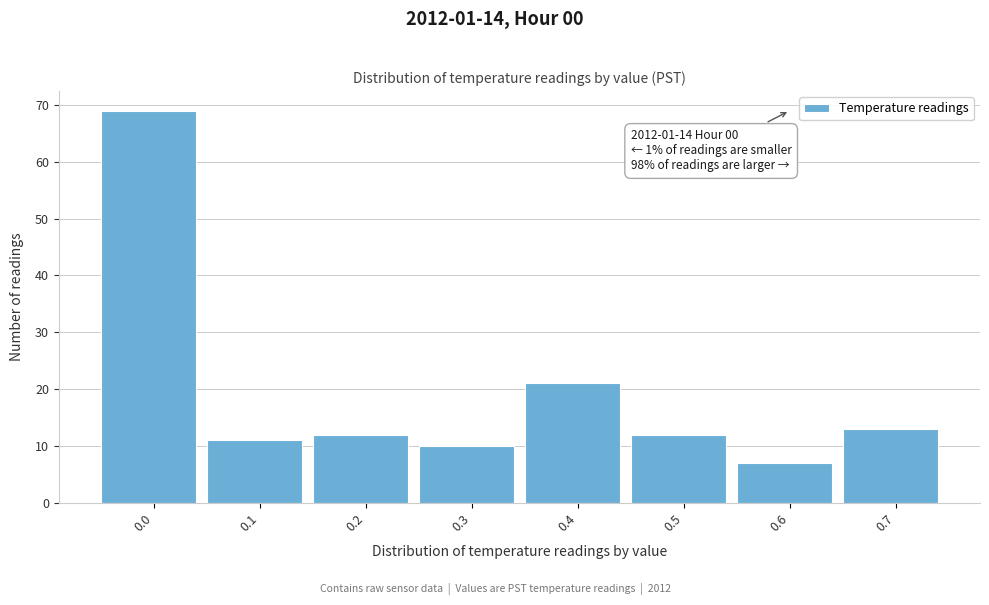

Reading left to right, extract all data points from this chart.

69	11	12	10	21	12	7	13